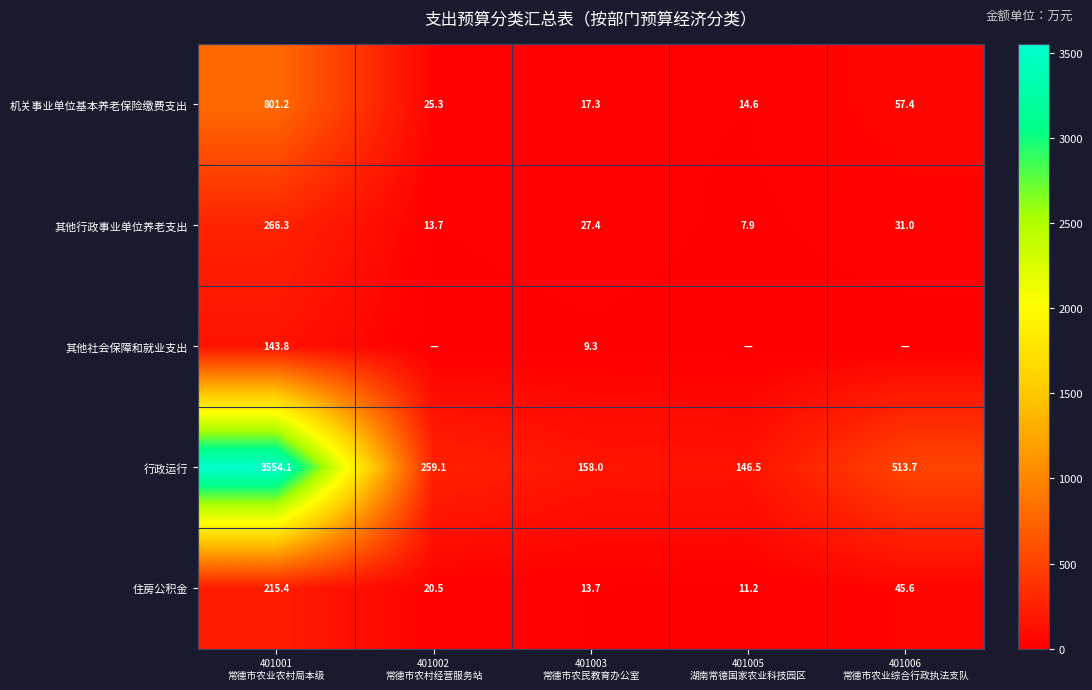

How many distinct data groups are displayed?

5